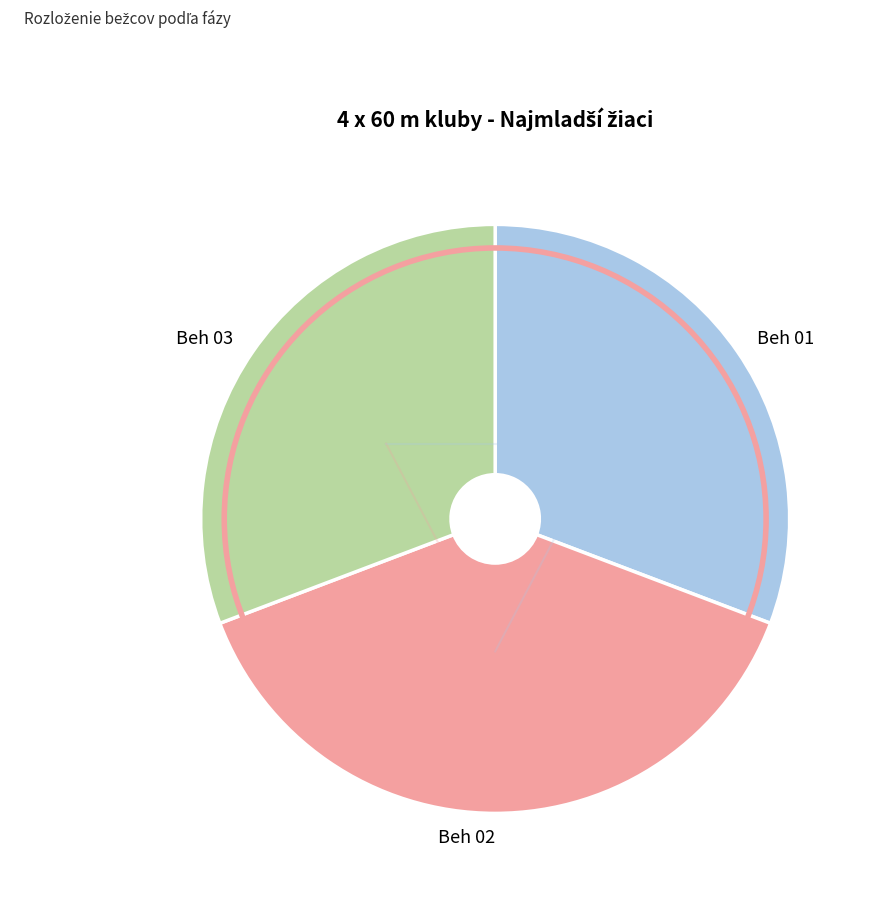

The Beh 02 slice represents 38% of the pie. True or false?

True